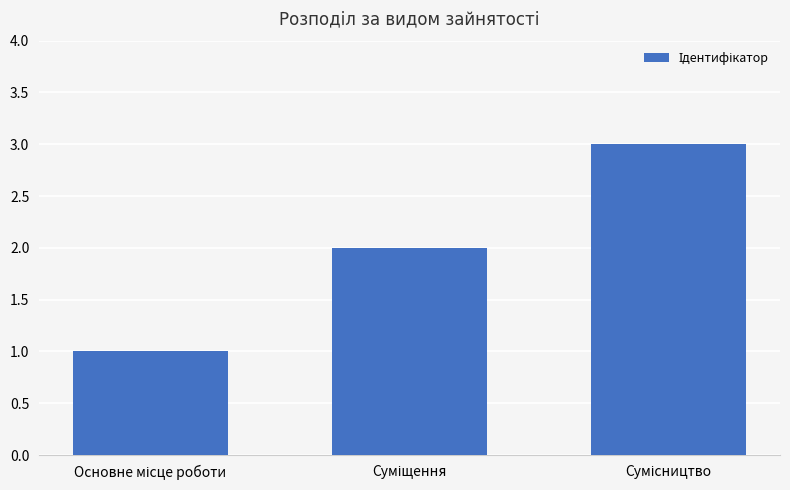

What is the sum of all values?

6